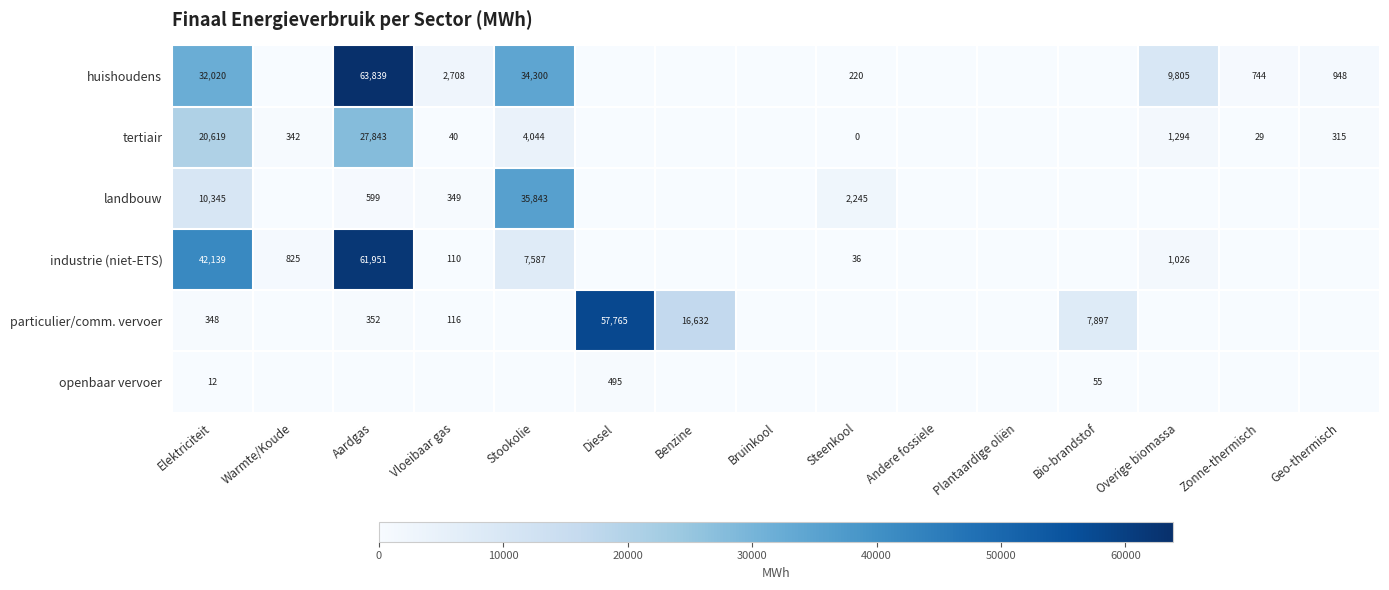

The landbouw series shows 35843 at Stookolie. True or false?

True